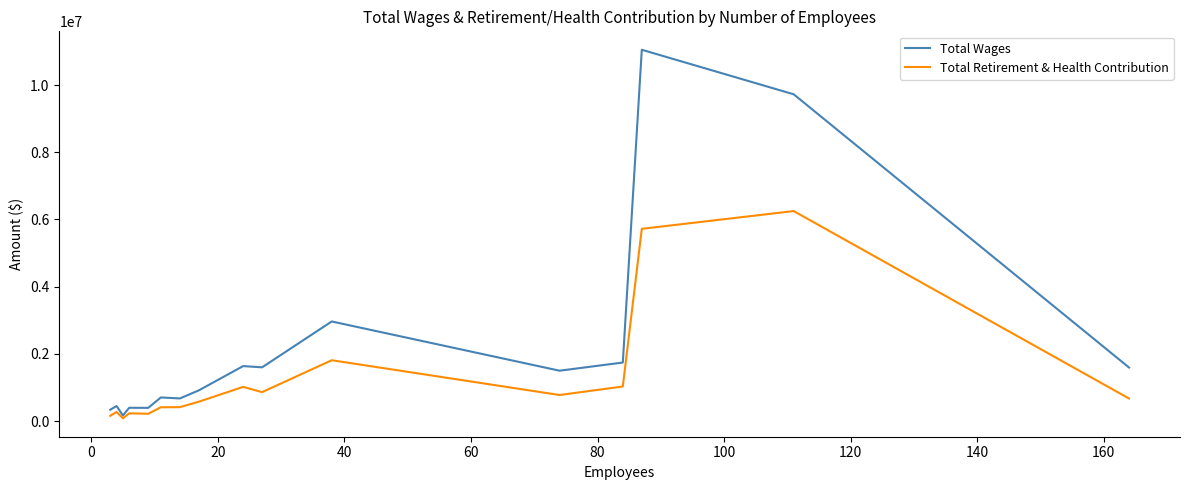

In Total Retirement & Health Contribution, how many points are higher than both neighbors (excluding endpoints)?

5